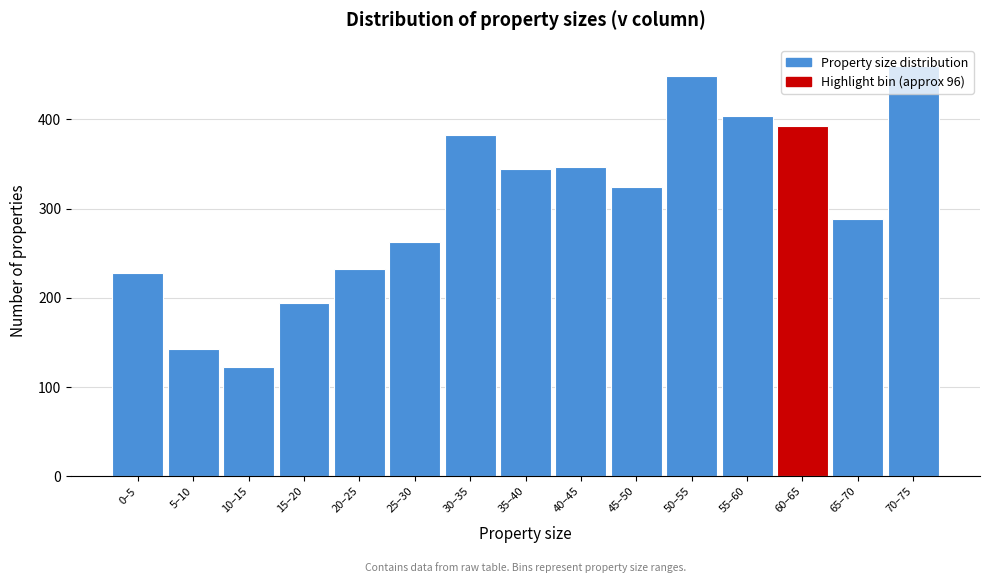

What is the ratio of the value at 15–20 to the value at 65–70?

0.7